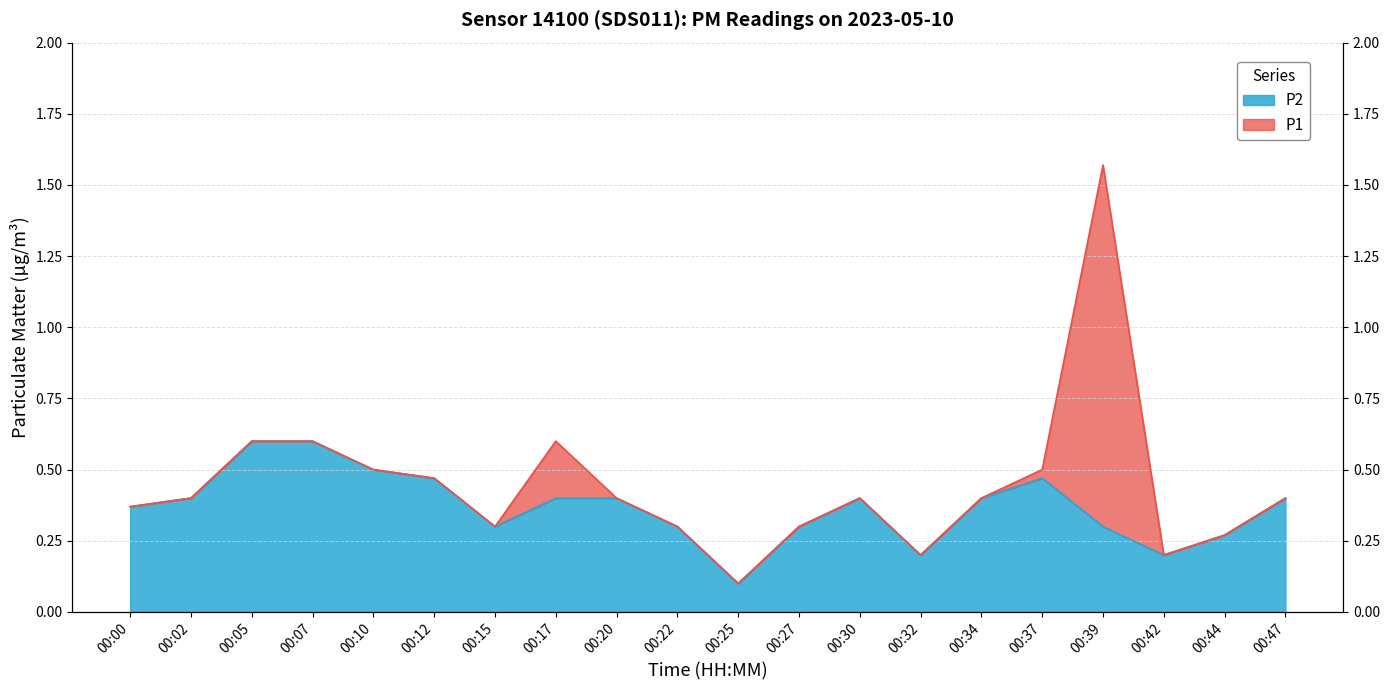

How many lines are shown in the chart?

2